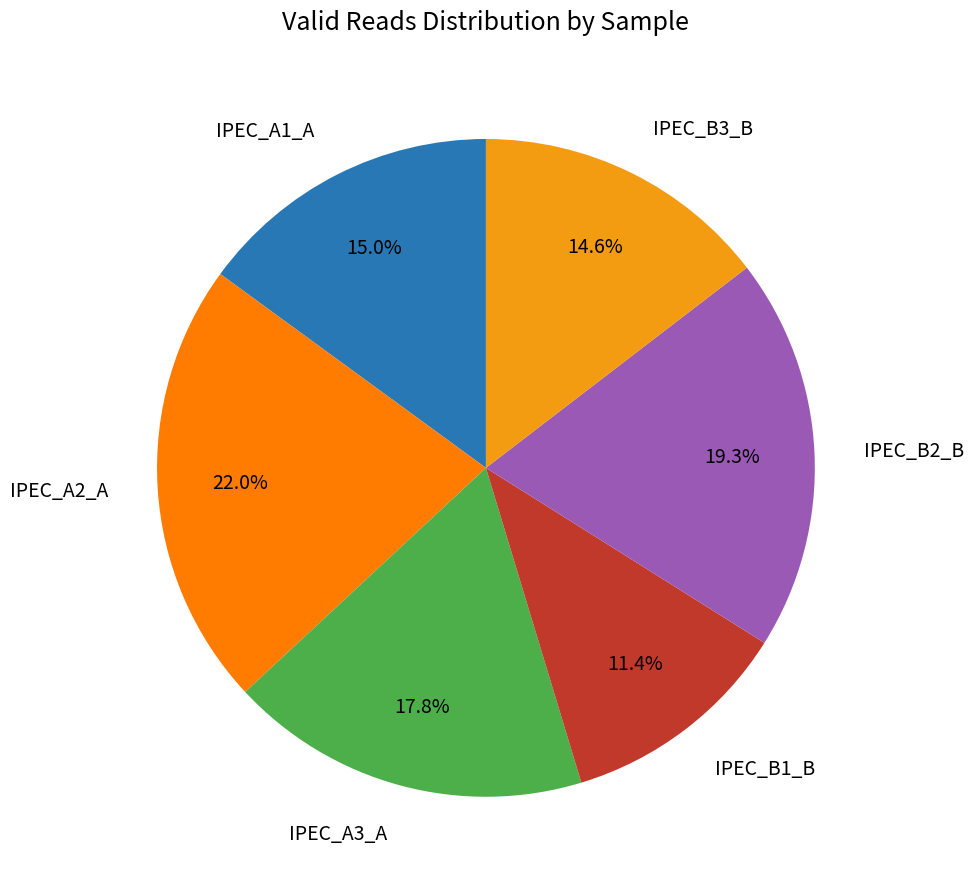

To the nearest percent, what is the difference between the IPEC_B1_B and IPEC_B3_B slice percentages?

3%